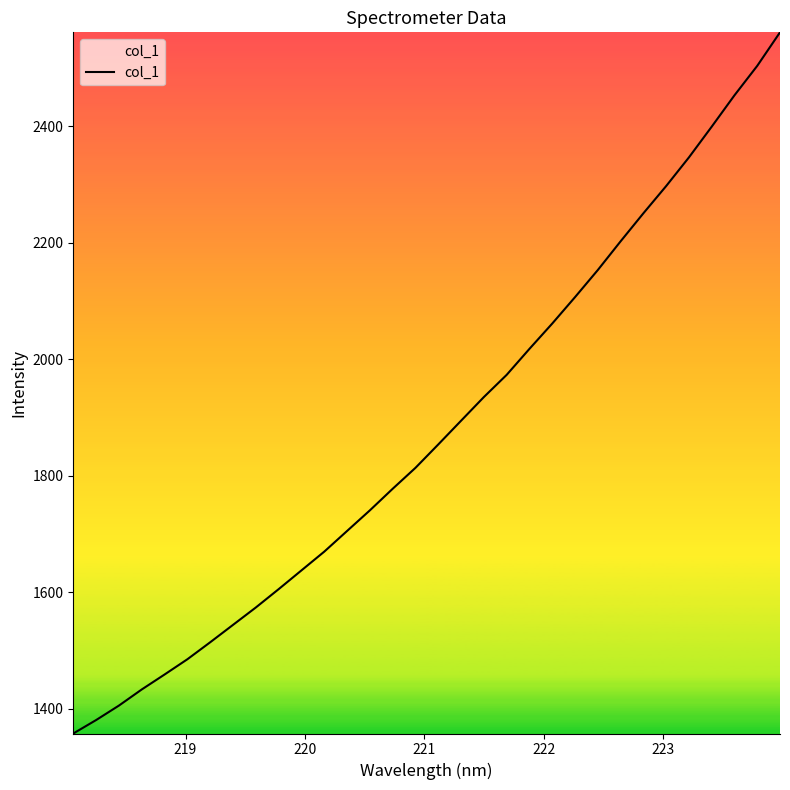

True or false: the data has more than 0 interior local peaks.

False